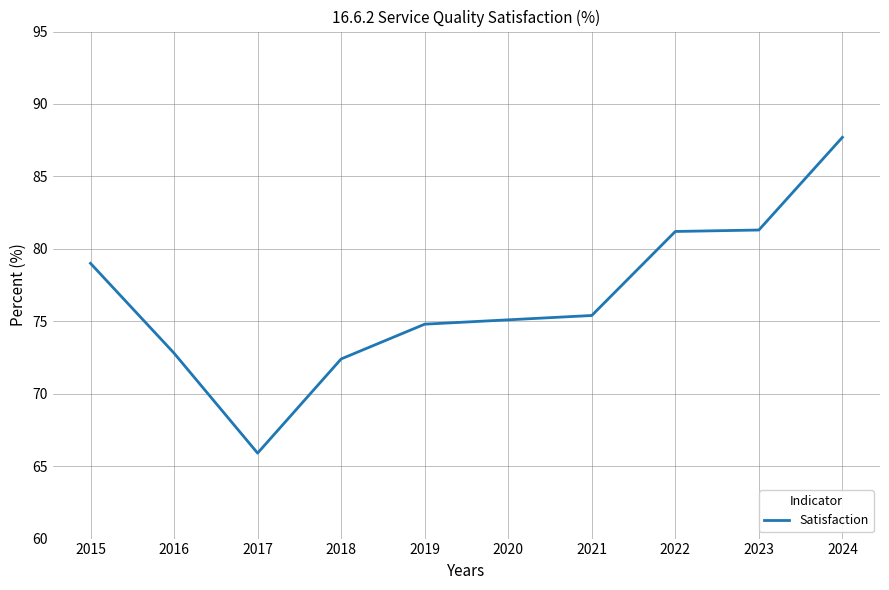

Which has a higher value, 2022 or 2020?

2022